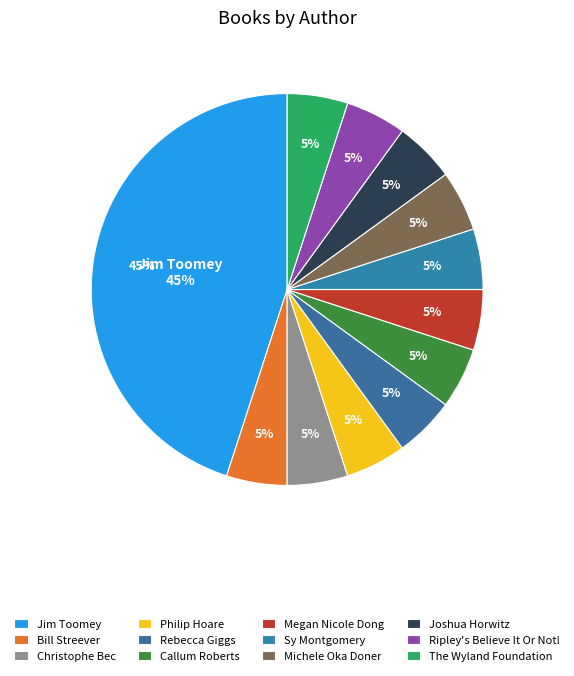

Count the number of slices in the pie.

12